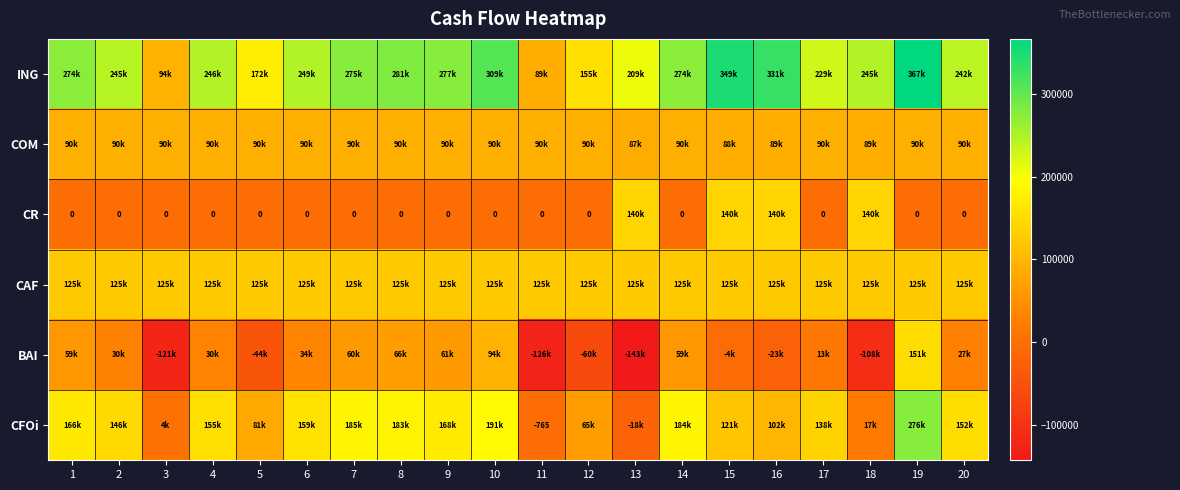

Is the value of CFOi at 2 greater than the value of CAF at 3?

Yes